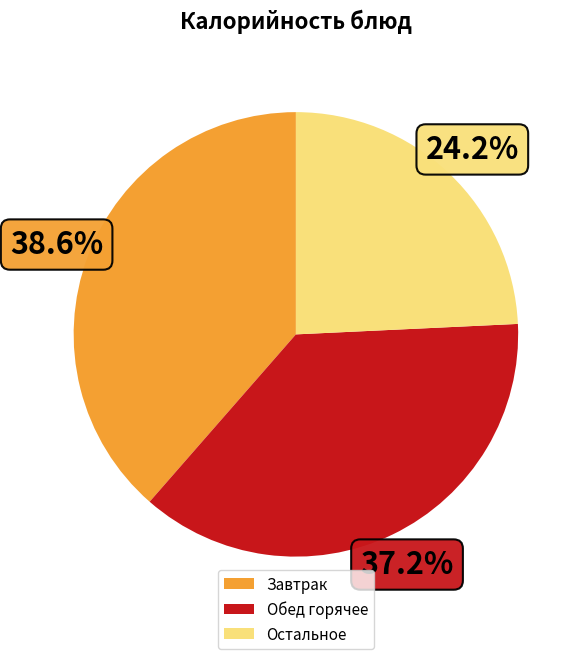

What is the largest slice in the pie chart?

Завтрак